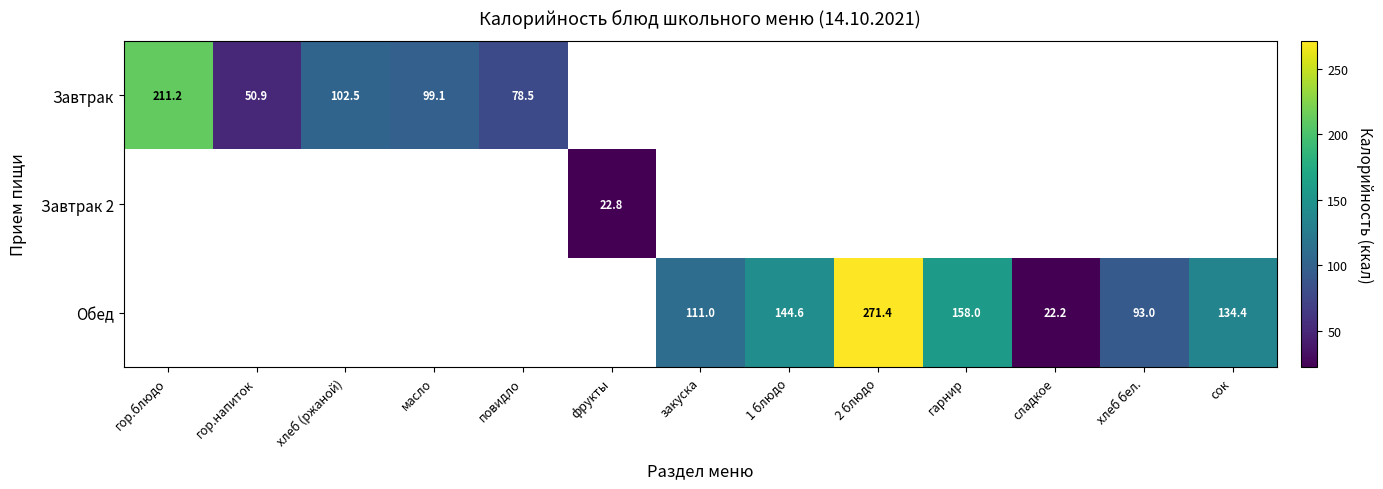

The value of Завтрак at гор.блюдо is 95.9. True or false?

False